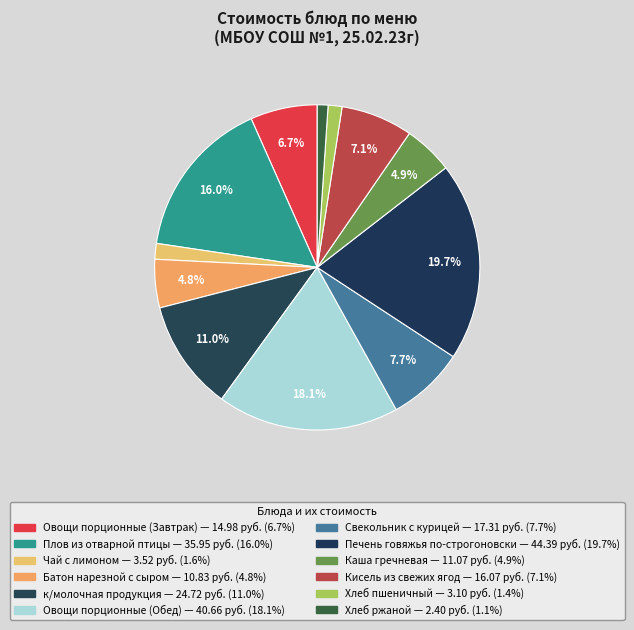

To the nearest percent, what is the difference between the largest and smallest slice percentages?

19%